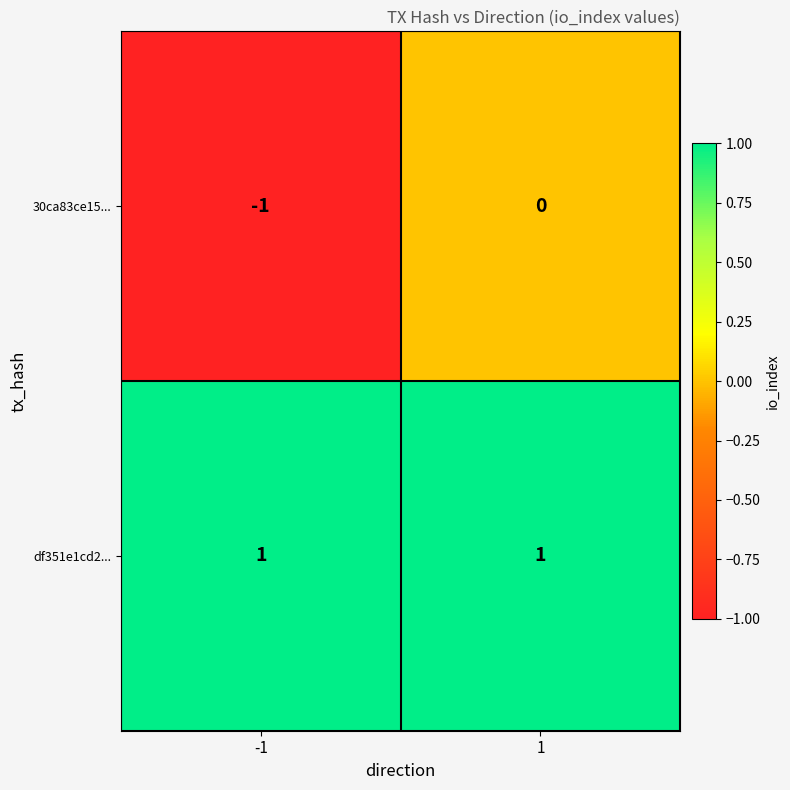

How many series are shown in this chart?

2